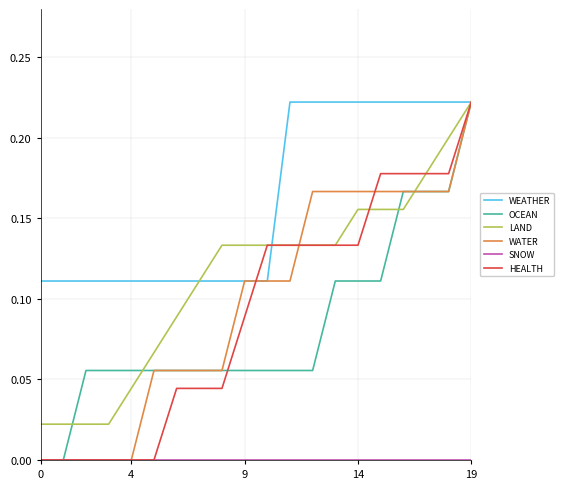

Which series has the largest total across all categories?

WEATHER